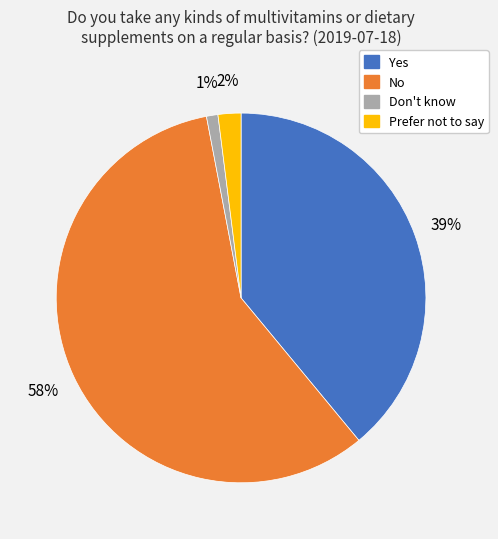

Which category accounts for the majority?

No